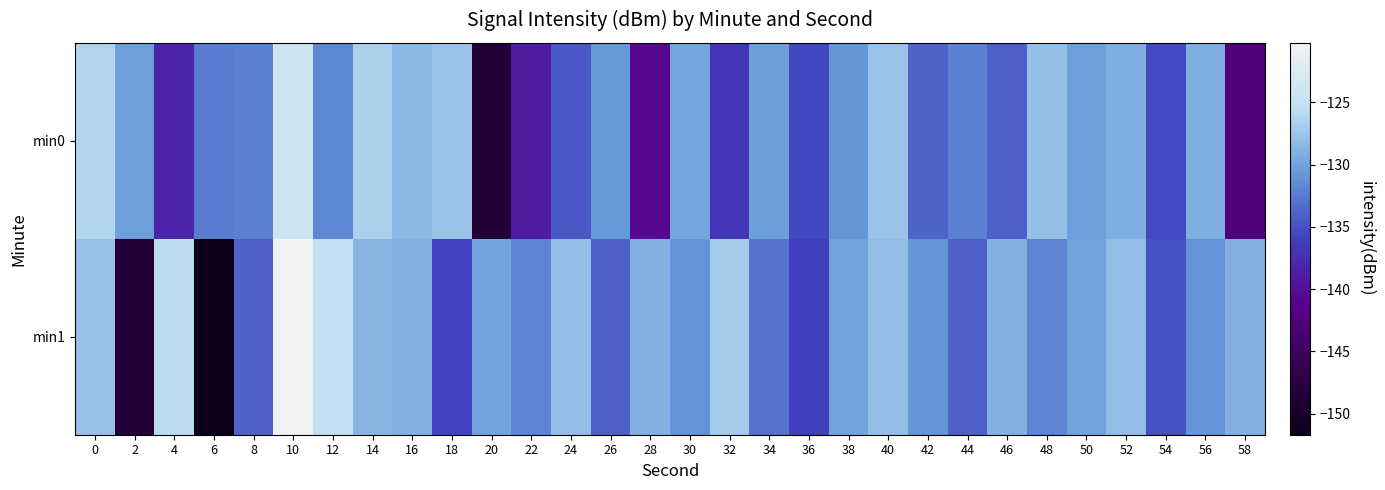

List the series in order of their peak value, lowest first.

min0, min1